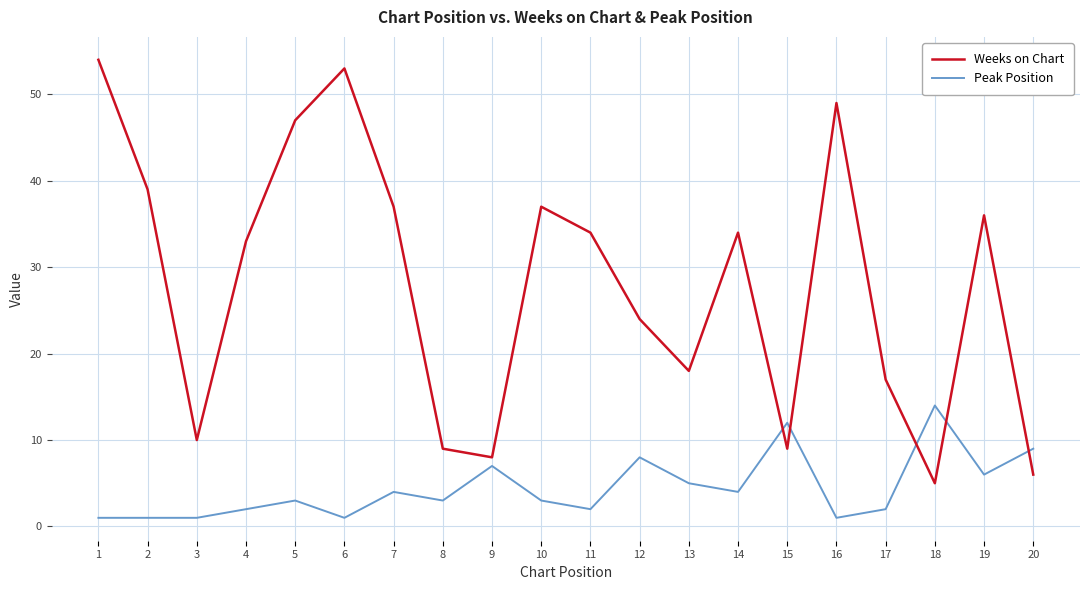

What is the approximate value of Weeks on Chart at 12?

24